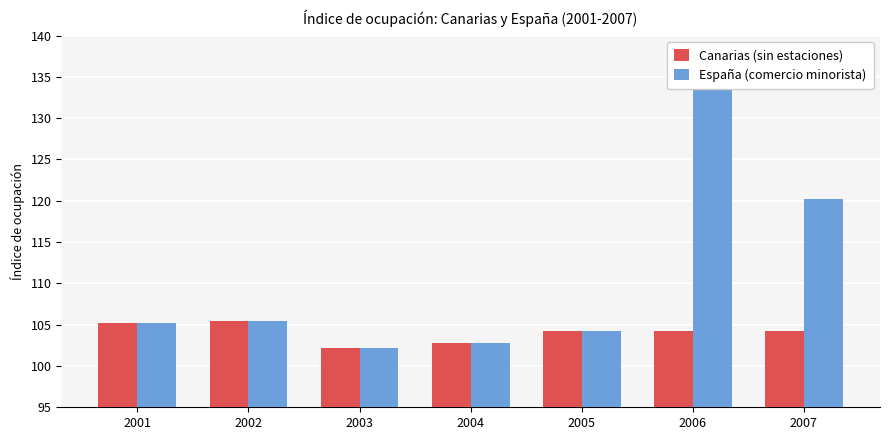

Is it true that España (comercio minorista) equals 105.2 at 2001?

True